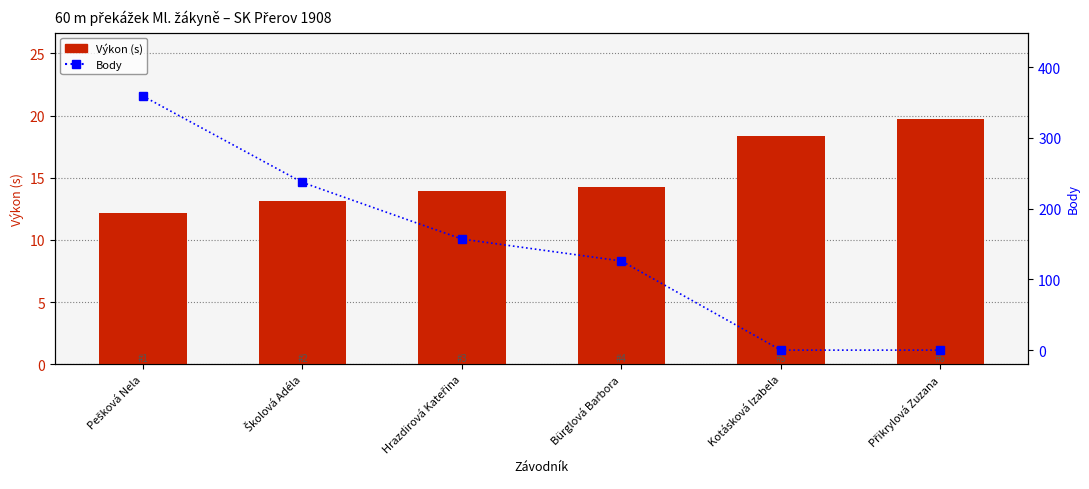

What is the sum of the Body values at Kotásková Izabela and Školová Adéla?

237.0